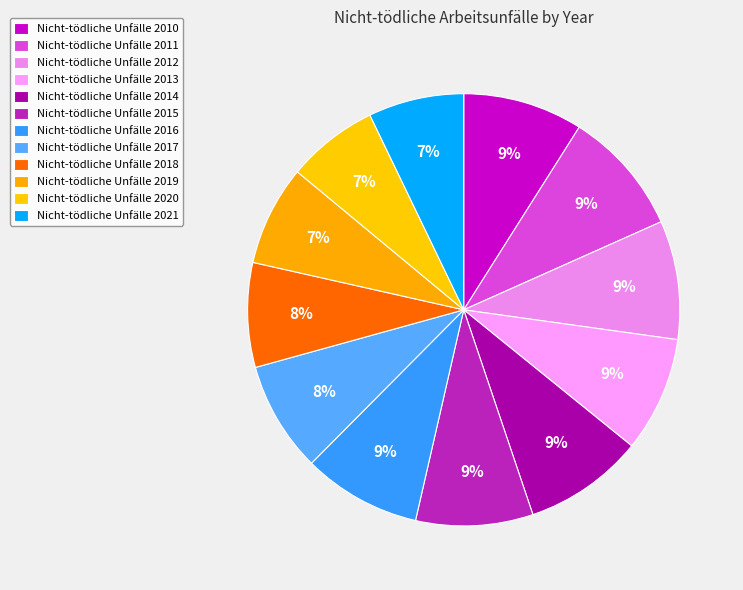

What is the largest slice in the pie chart?

2011